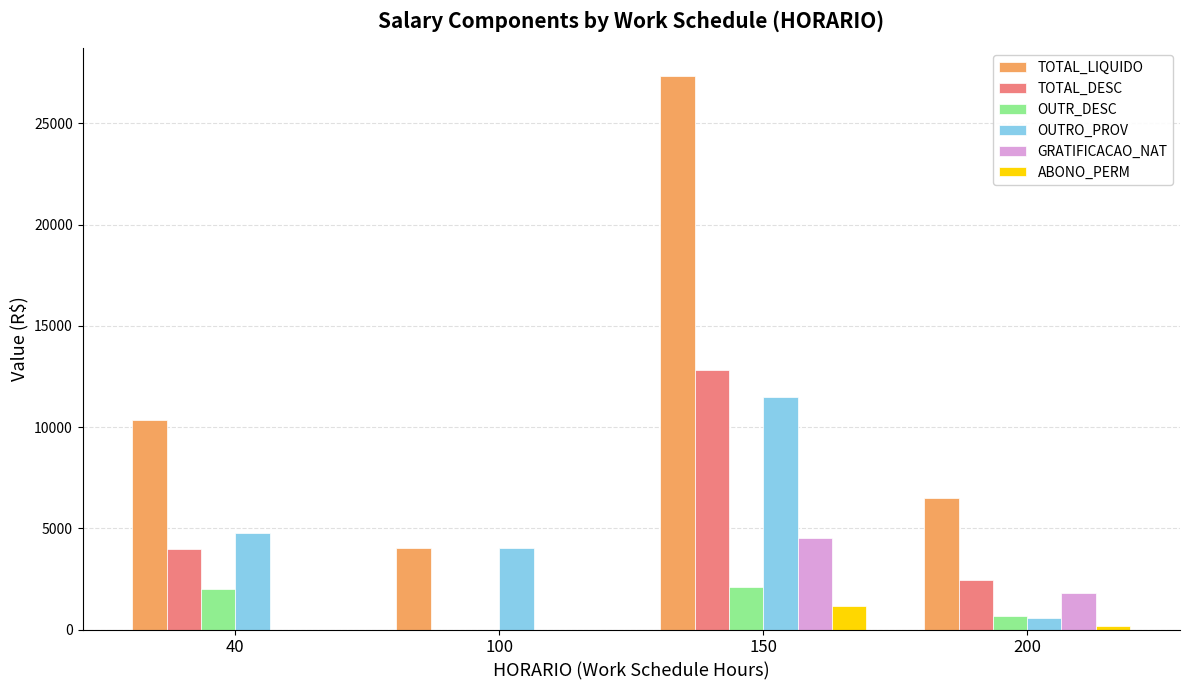

What is the sum of all OUTRO_PROV values?

20851.2